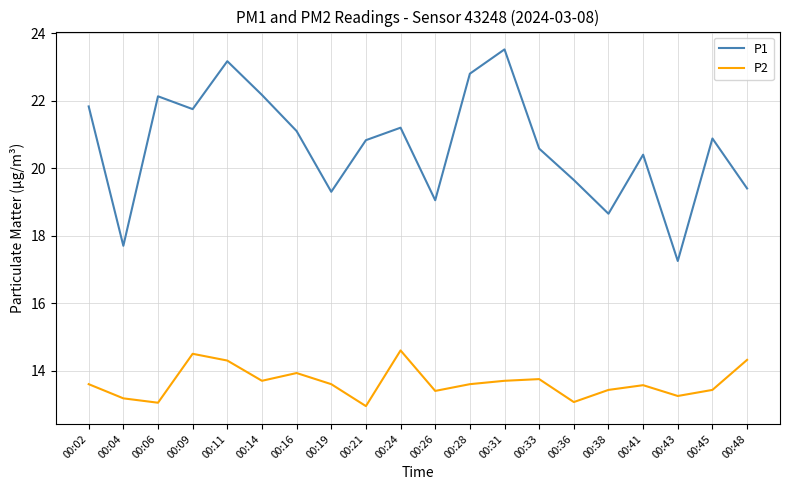

What is the highest value of the P2 series?

14.6